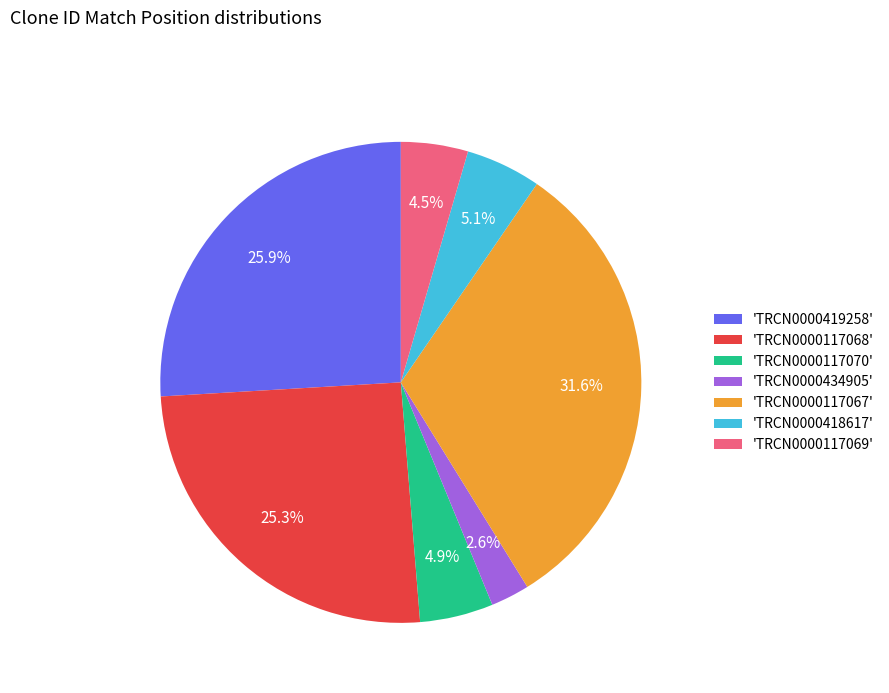

How many slices are in this pie chart?

7